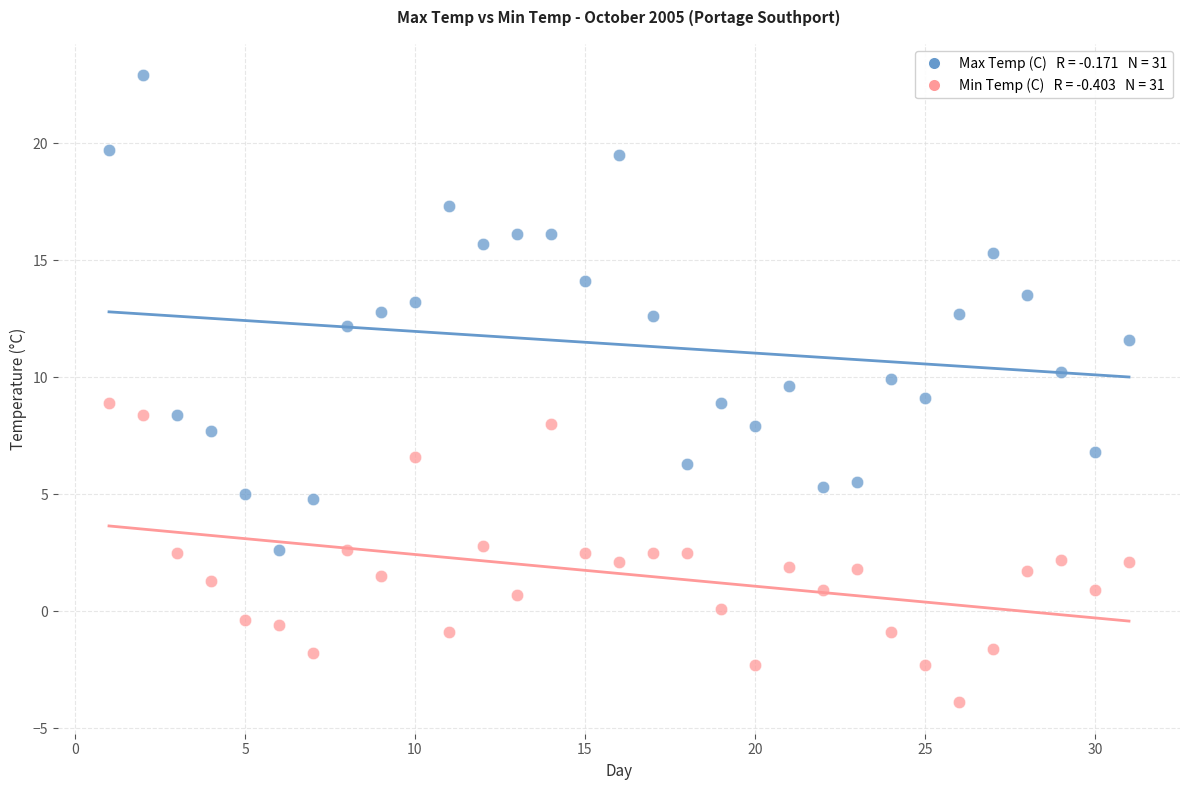

Across all data points, what is the range of X values (max minus min)?

30.0